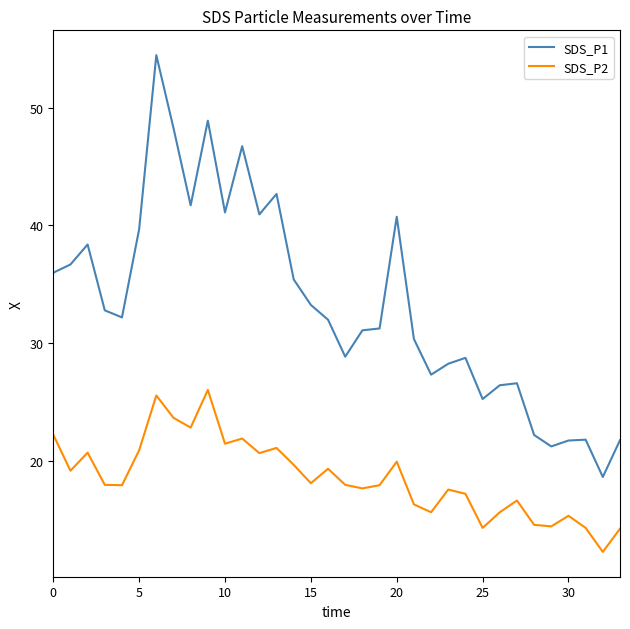

True or false: SDS_P2 and SDS_P1 cross at least once.

False